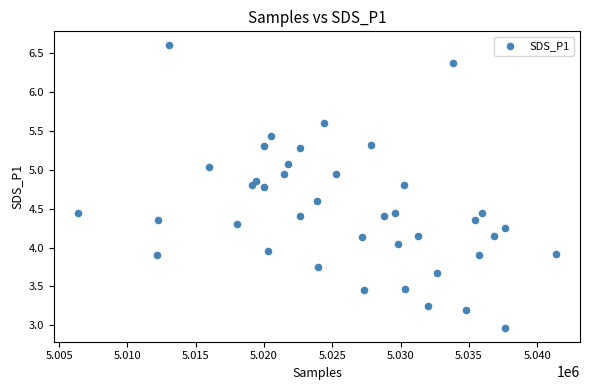

What is the range of X values (max minus min)?

35016.0